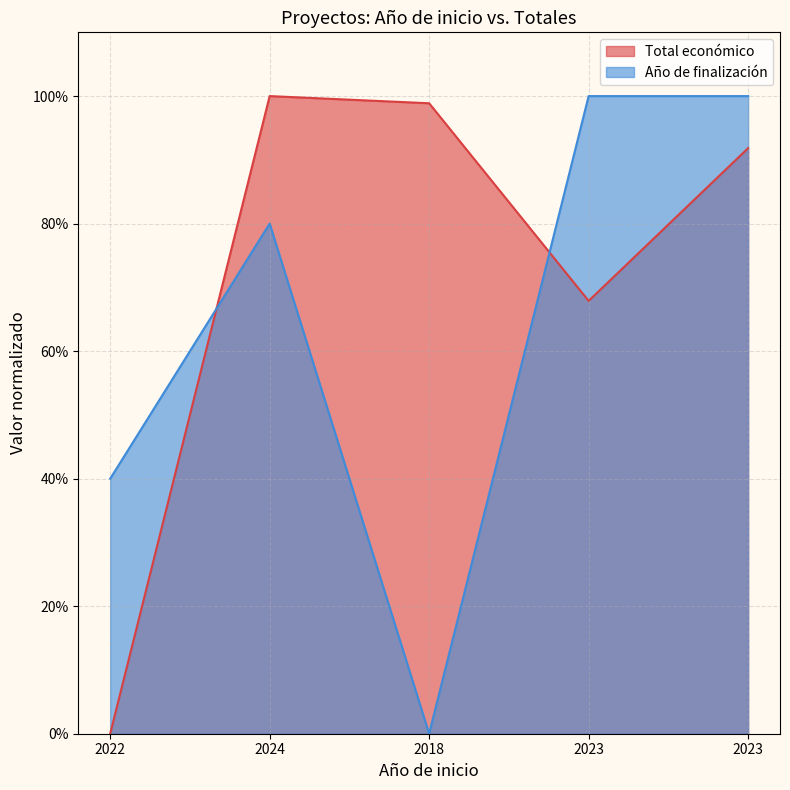

Reading right to left, what are all the values shown in this chart?

Total económico: 0.9	0.7	1.0	1.0	0.0
Año de finalización: 1.0	1.0	0.0	0.8	0.4